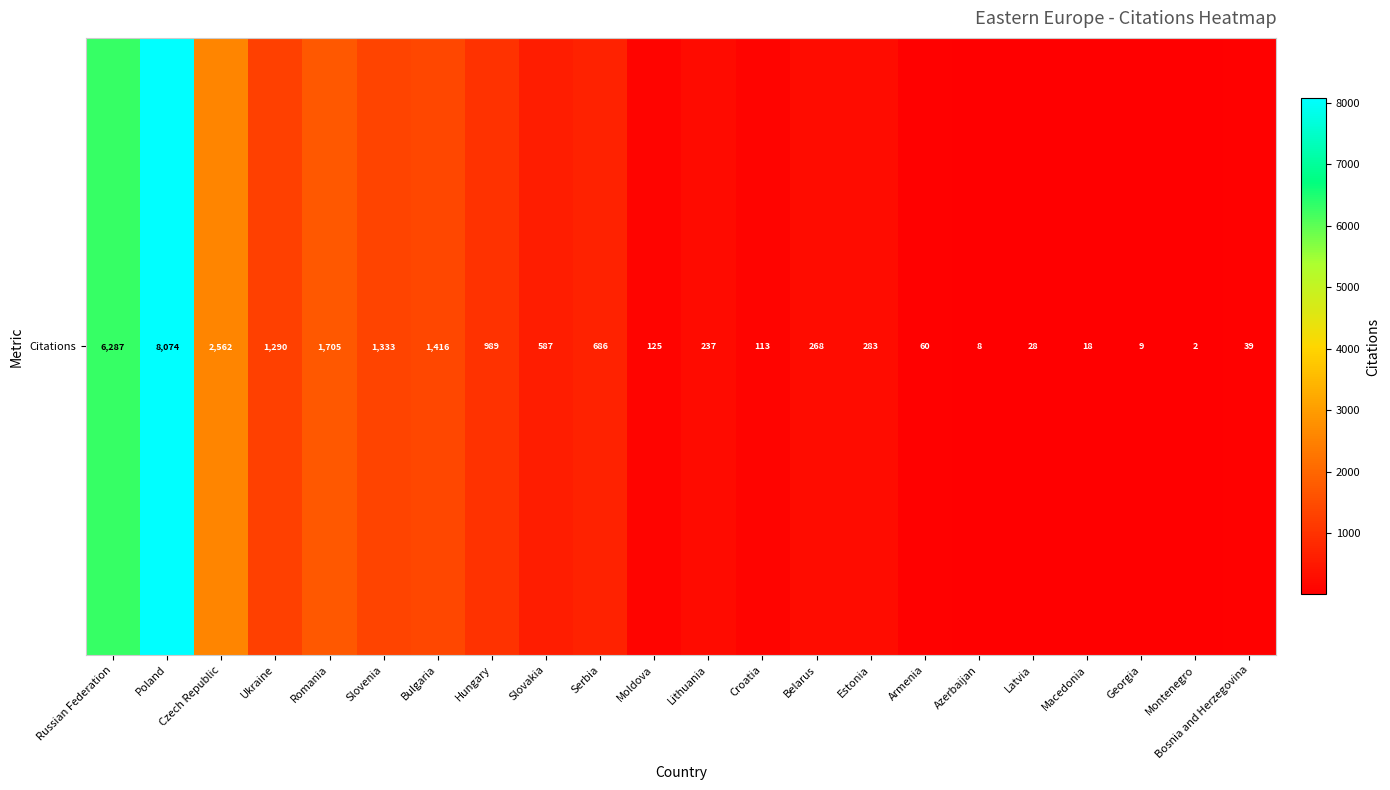

Rank the categories by value from highest to lowest.

Poland, Russian Federation, Czech Republic, Romania, Bulgaria, Slovenia, Ukraine, Hungary, Serbia, Slovakia, Estonia, Belarus, Lithuania, Moldova, Croatia, Armenia, Bosnia and Herzegovina, Latvia, Macedonia, Georgia, Azerbaijan, Montenegro